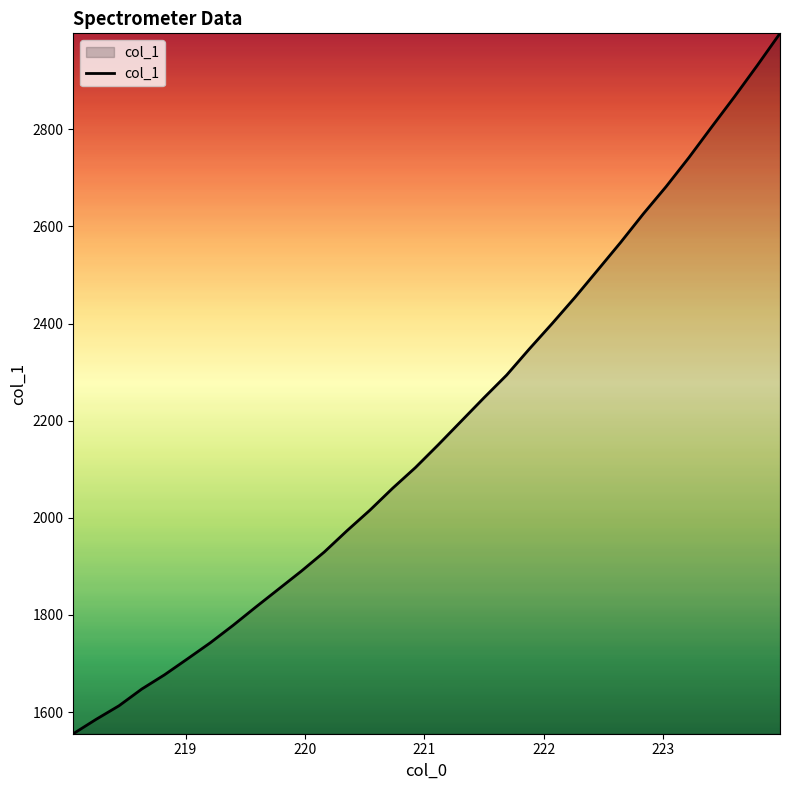

What is the maximum value shown in the chart?

2997.7